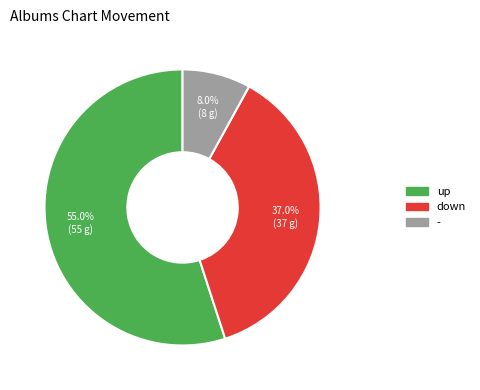

What is the majority slice?

up